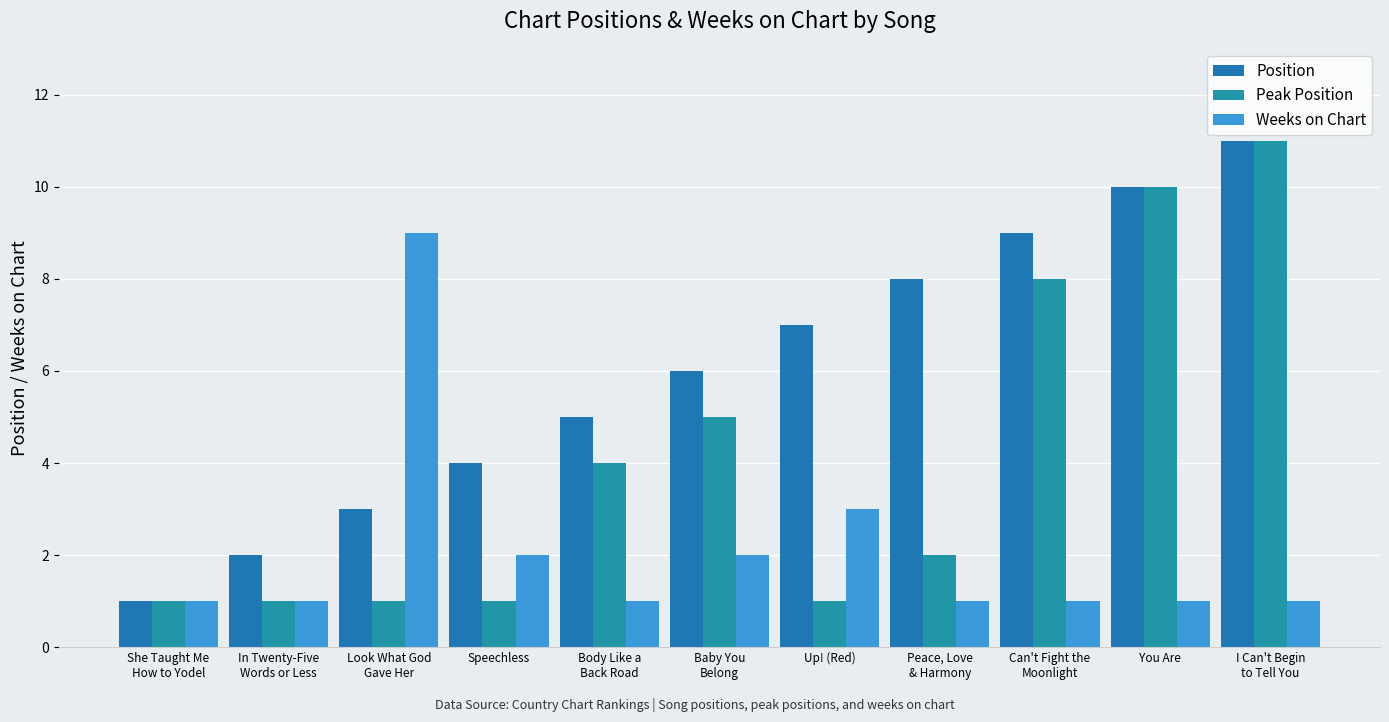

The value of Position at Body Like a
Back Road is 1. True or false?

False